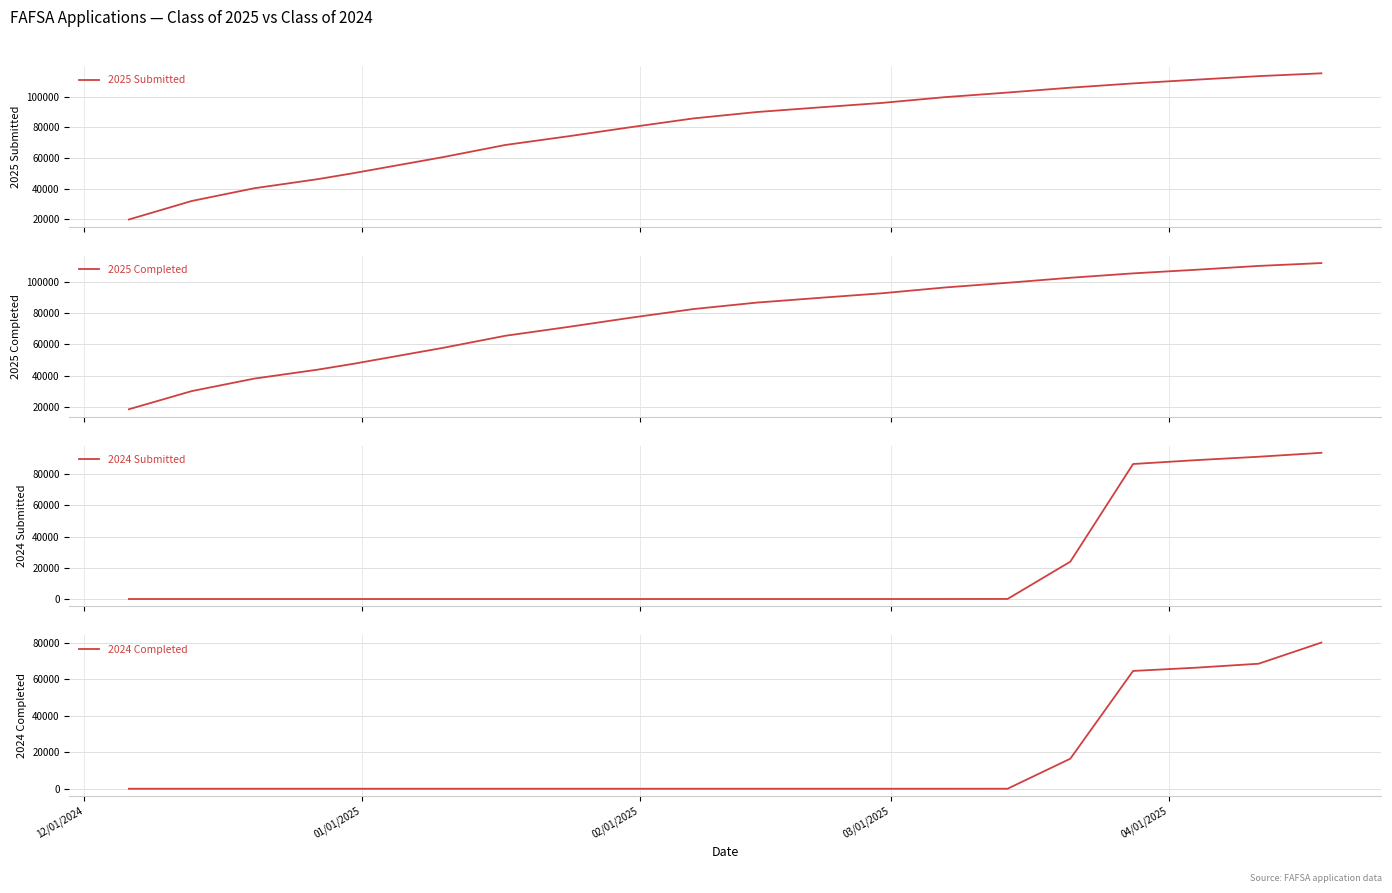

What is the lowest value of the 2025 Submitted series?

19888